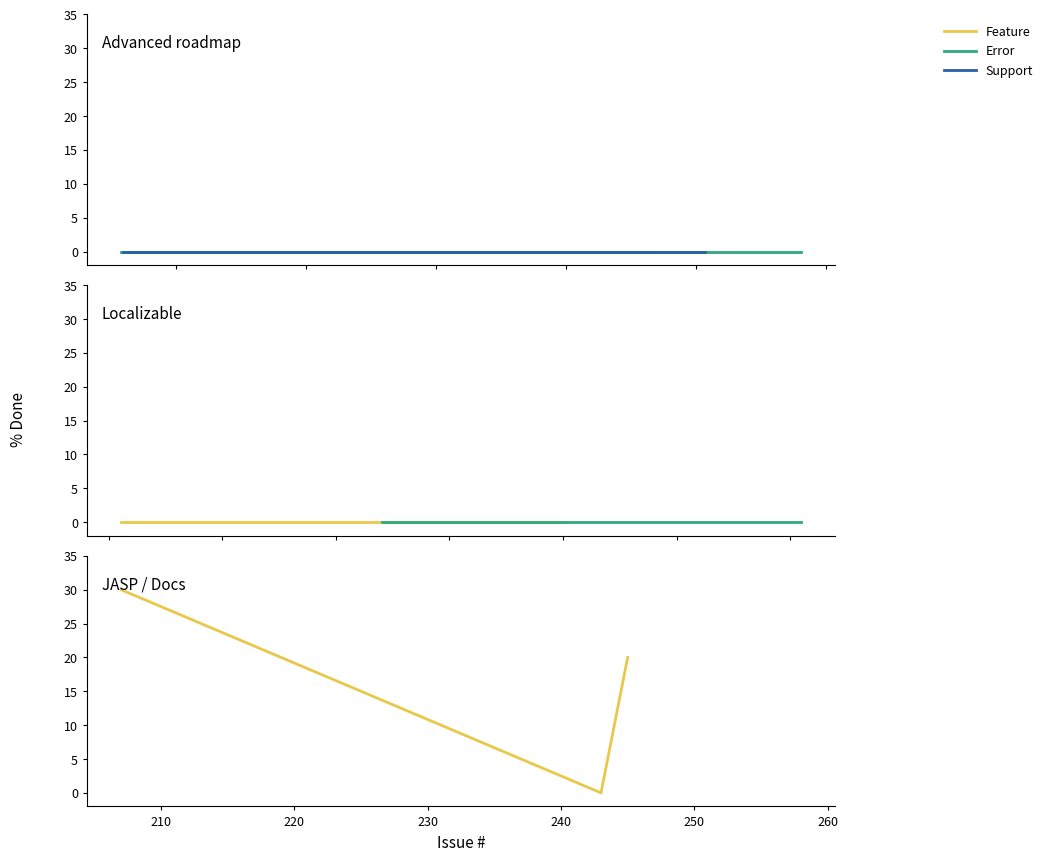

Rank the series by their maximum value, from highest to lowest.

Feature, Error, Support